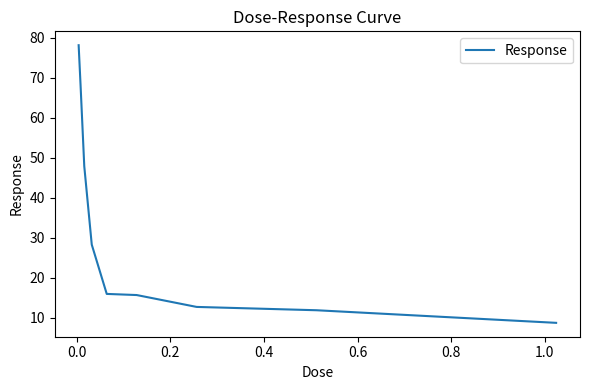

What is the smallest value displayed?

8.8